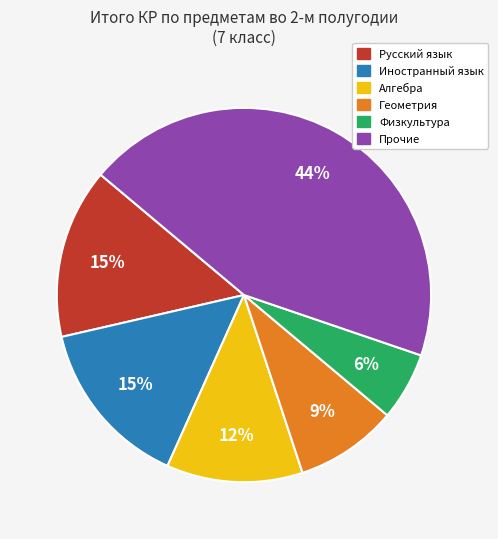

How many segments does this pie chart have?

6